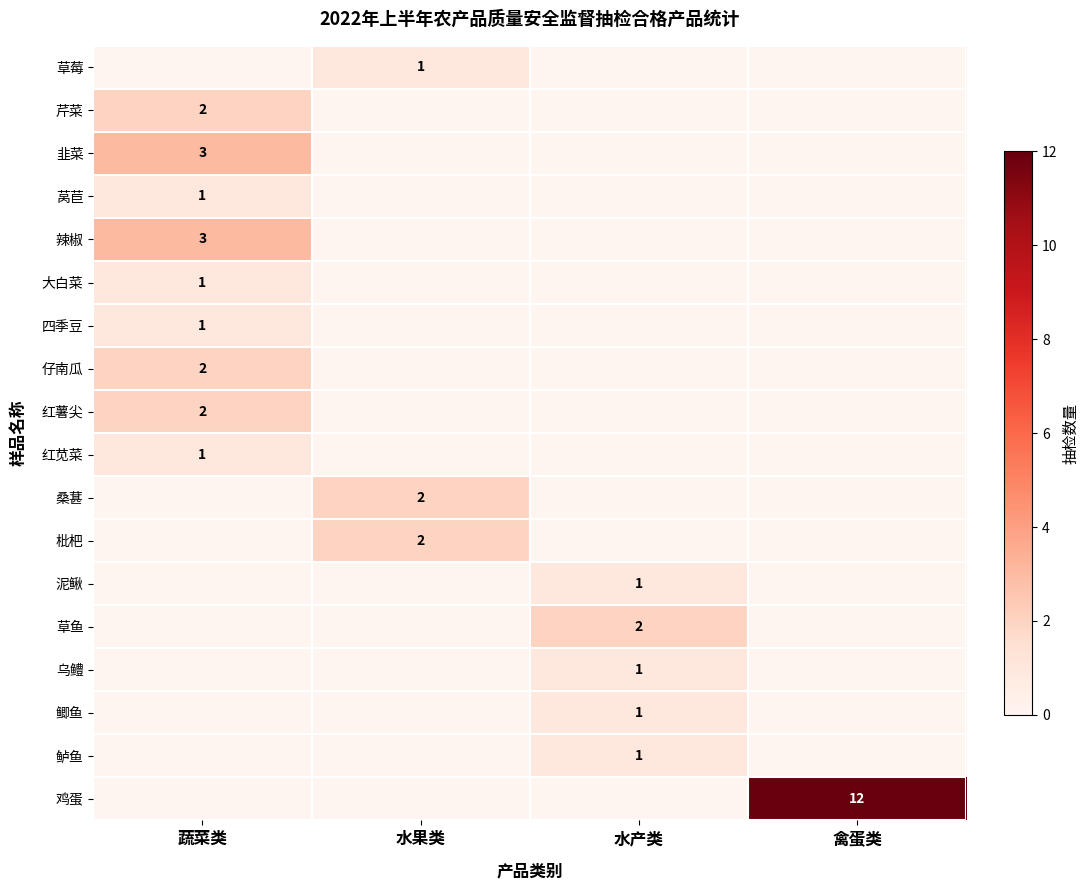

The value of 鲈鱼 at 水产类 is 1. True or false?

True